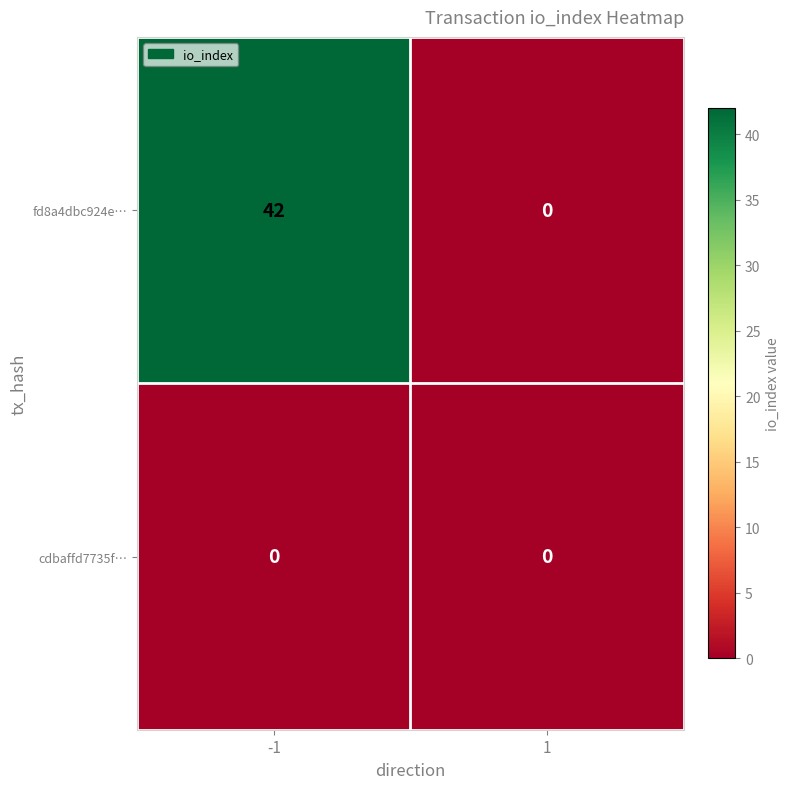

What is the greatest value displayed?

42